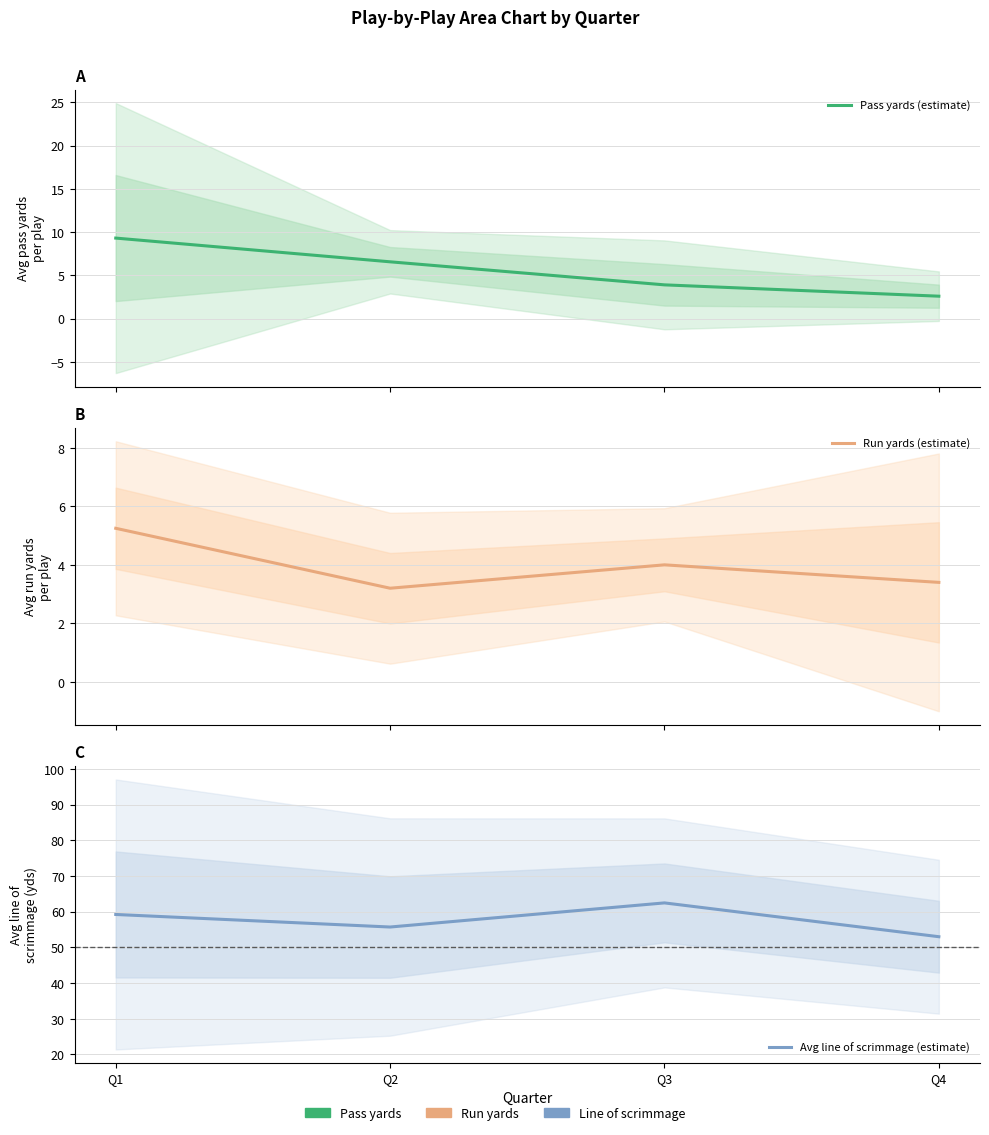

What is the value of the Avg line of scrimmage (estimate) point at the 4th from the left?

53.0